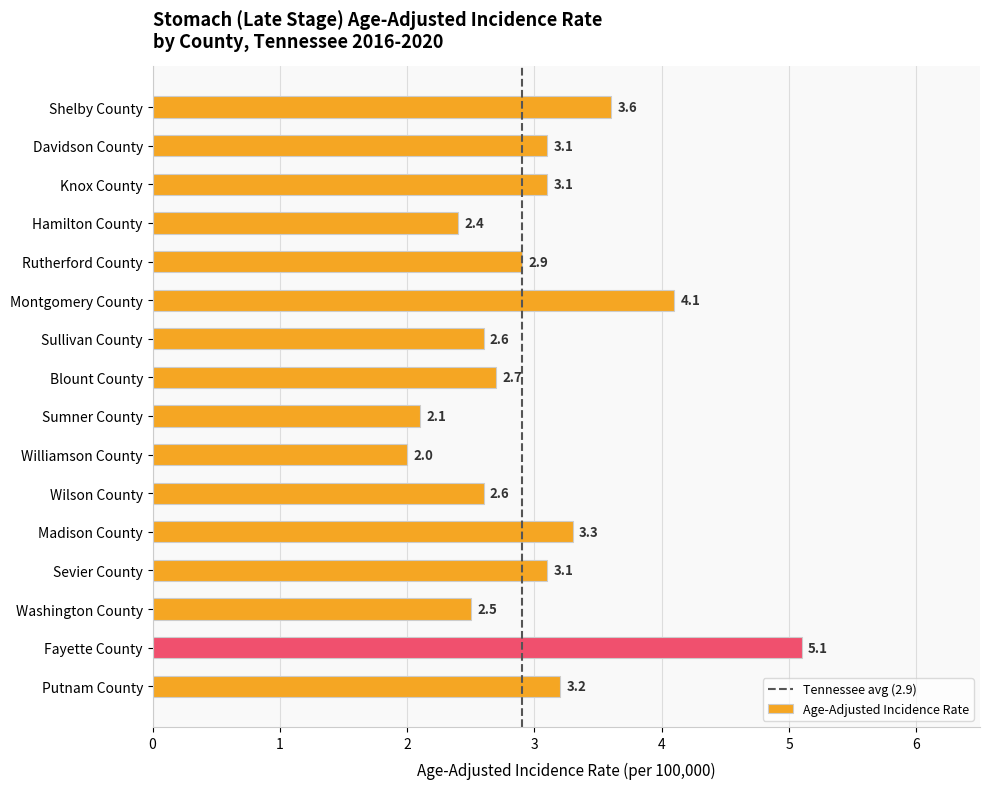

What is the smallest value displayed?

2.0